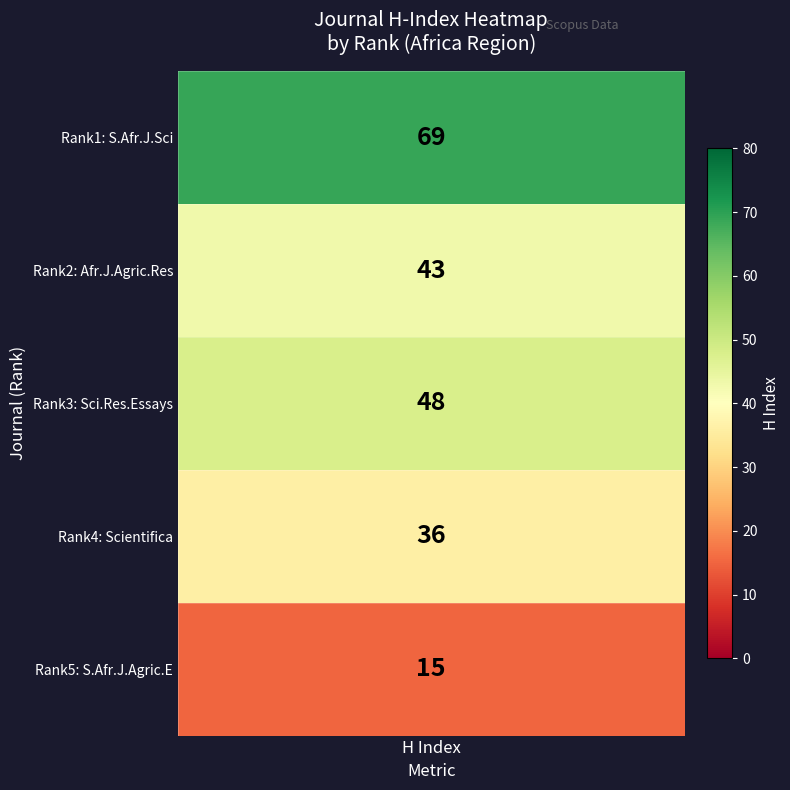

How many distinct data groups are displayed?

1